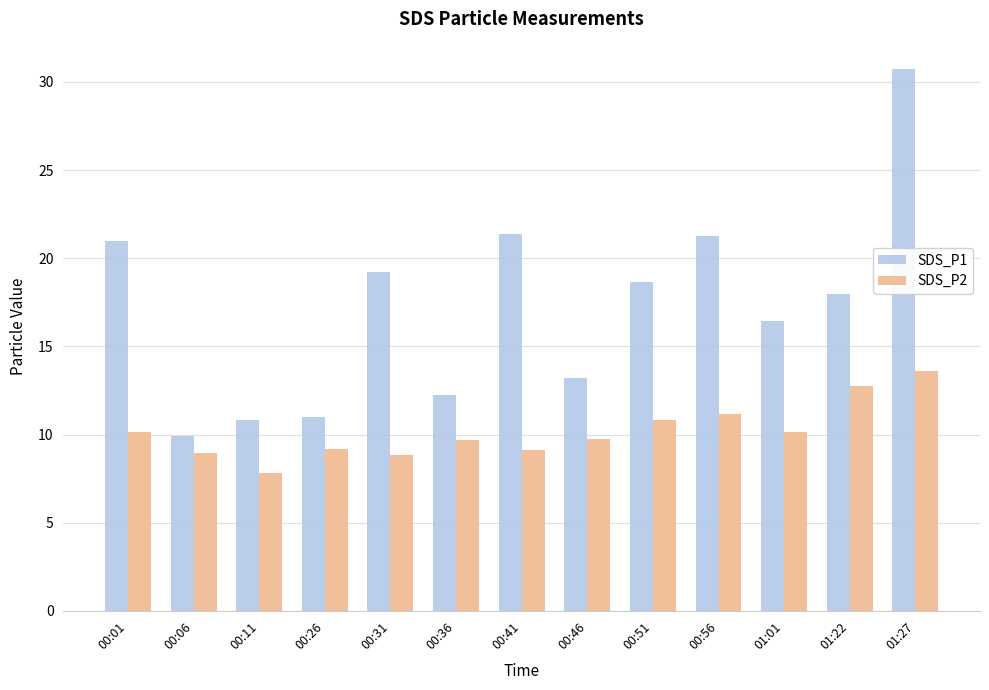

Rank the series by their maximum value, from lowest to highest.

SDS_P2, SDS_P1